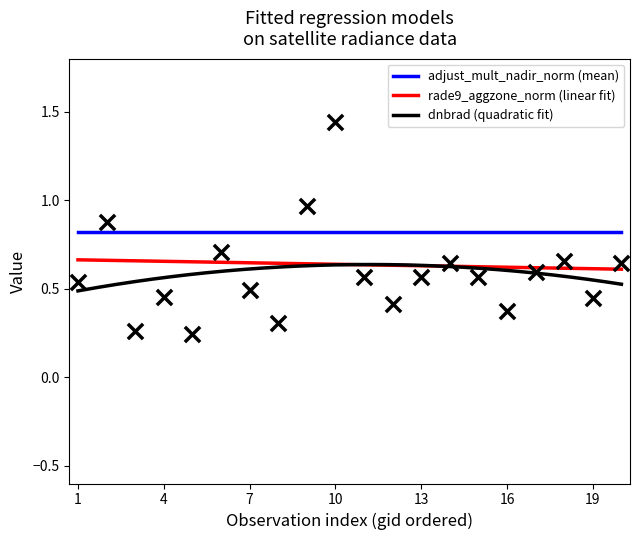

What is the highest value of the adjust_mult_nadir_norm (mean) series?

0.8